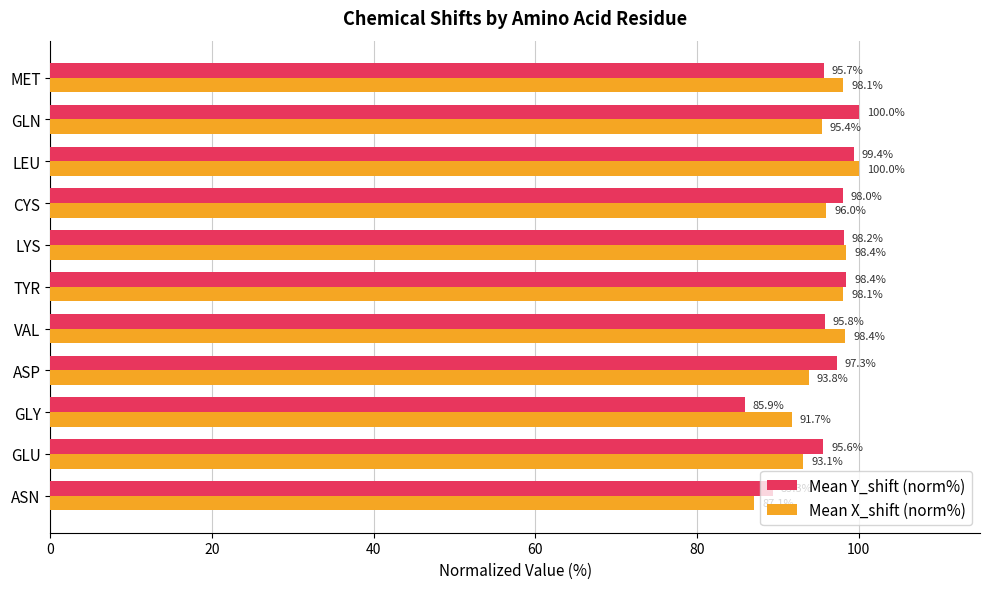

What value does the Mean Y_shift (norm%) series have at GLY?

85.9